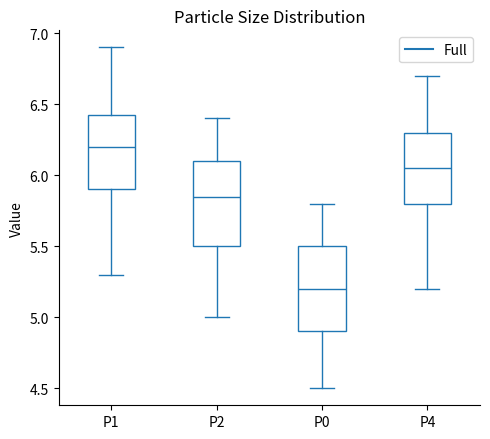

Which box has the lowest median line?

P0